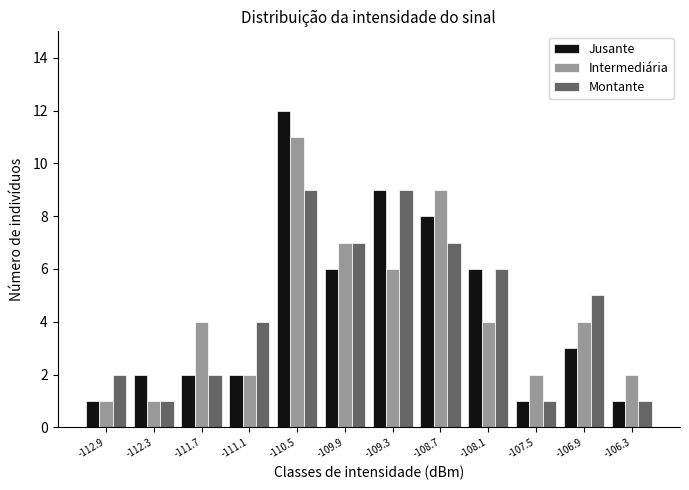

In the Intermediária series, which range on the x-axis has the tallest bar?

-110.8 to -110.2